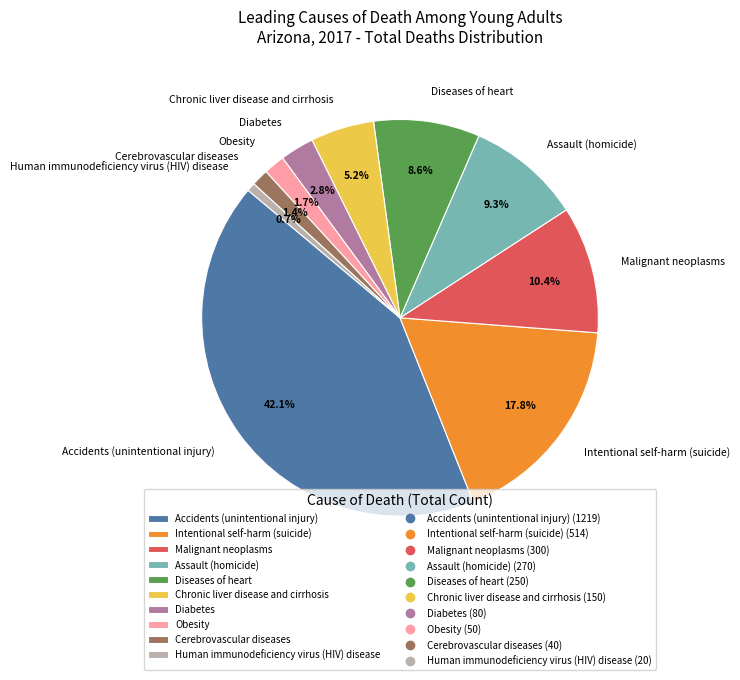

True or false: Diabetes accounts for 3% of the total.

True